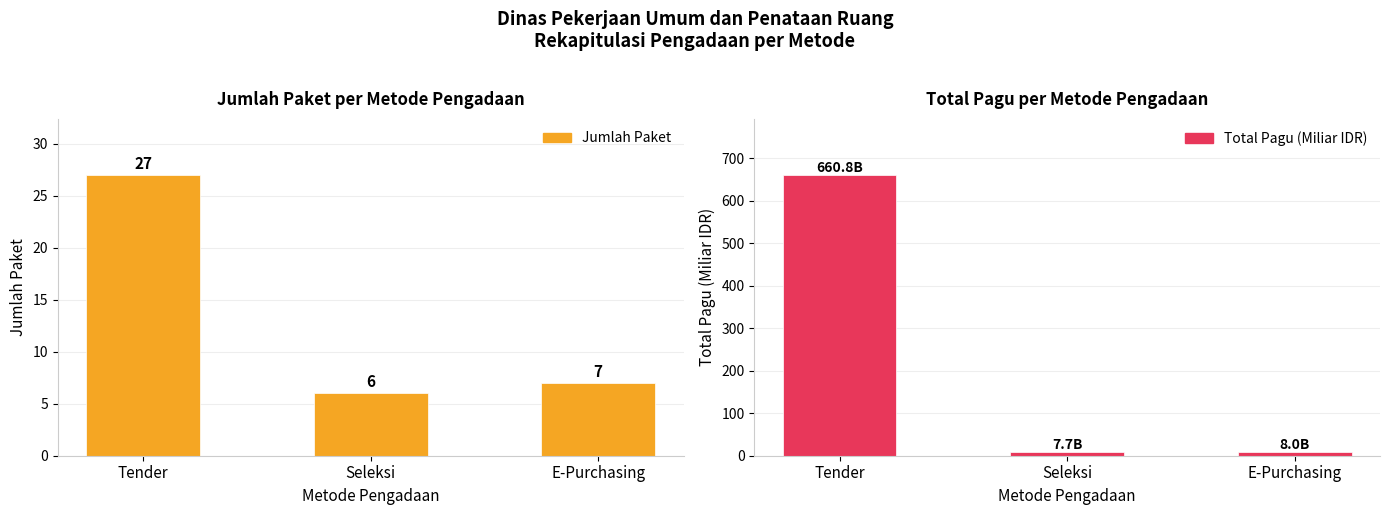

What is the average value of the Total Pagu (Miliar IDR) series?

225.5